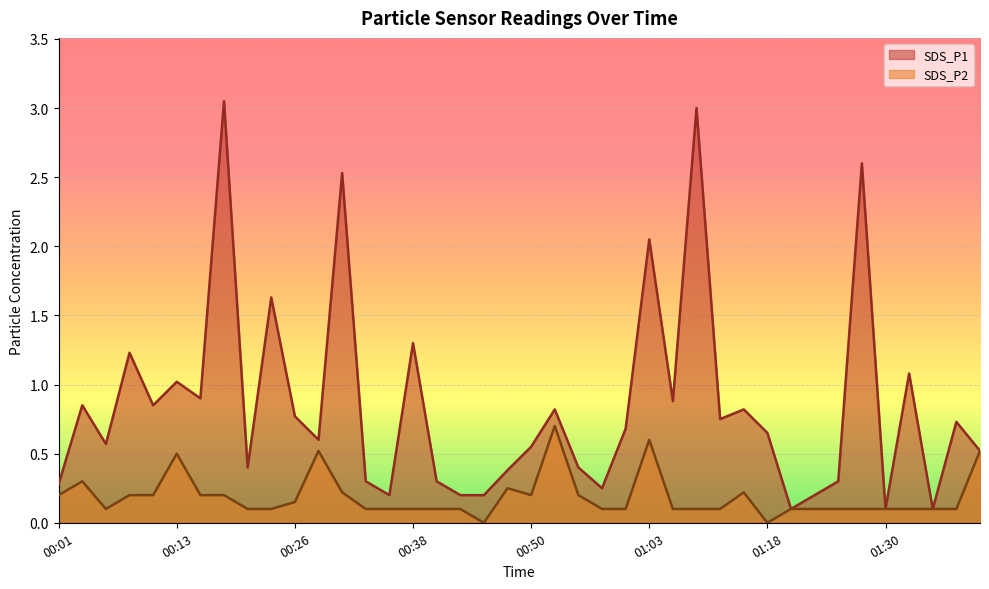

Between 36 and 00:13, which is larger?

36